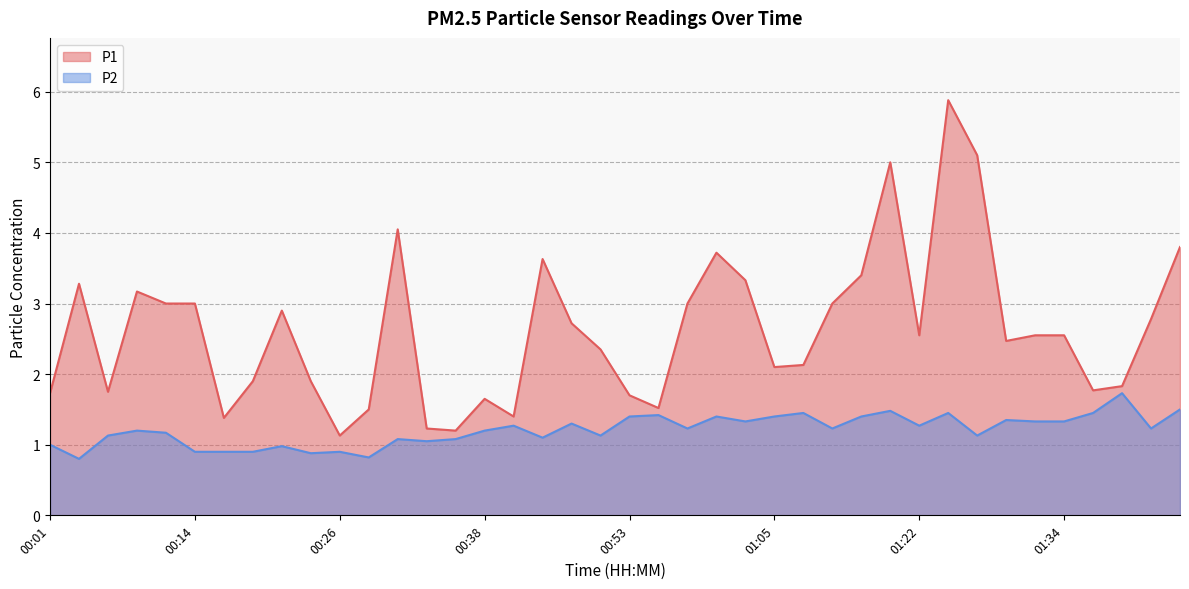

What position from the right is 00:50?

21